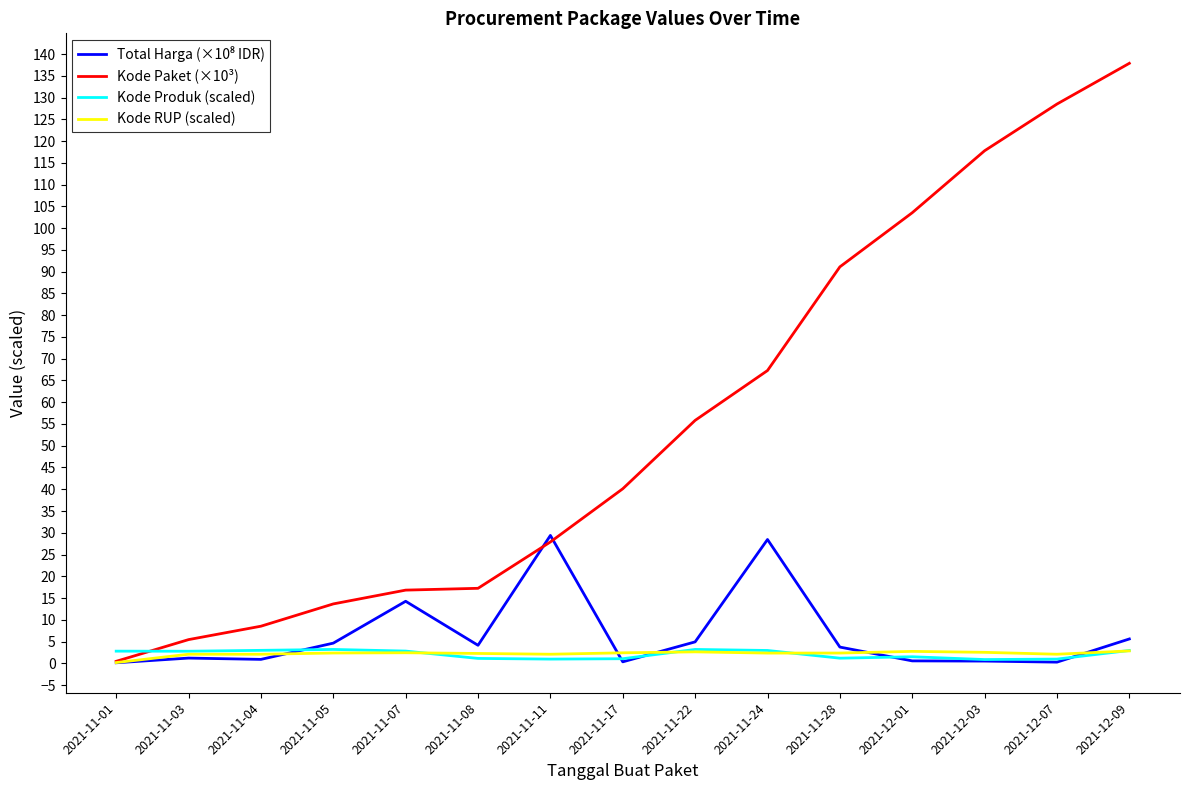

The value of Kode RUP (scaled) at 2021-11-08 is 2.3. True or false?

True